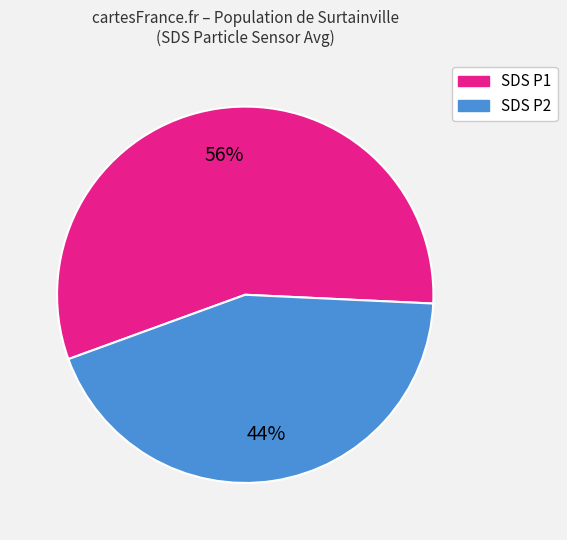

Is there a majority slice in this chart?

Yes